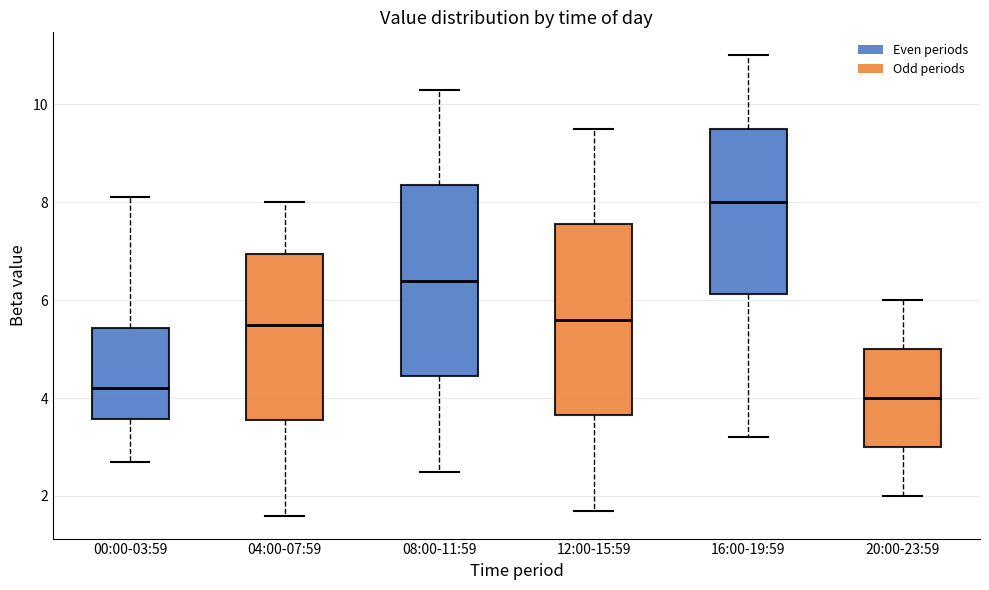

Which box's median line is the lowest?

20:00-23:59